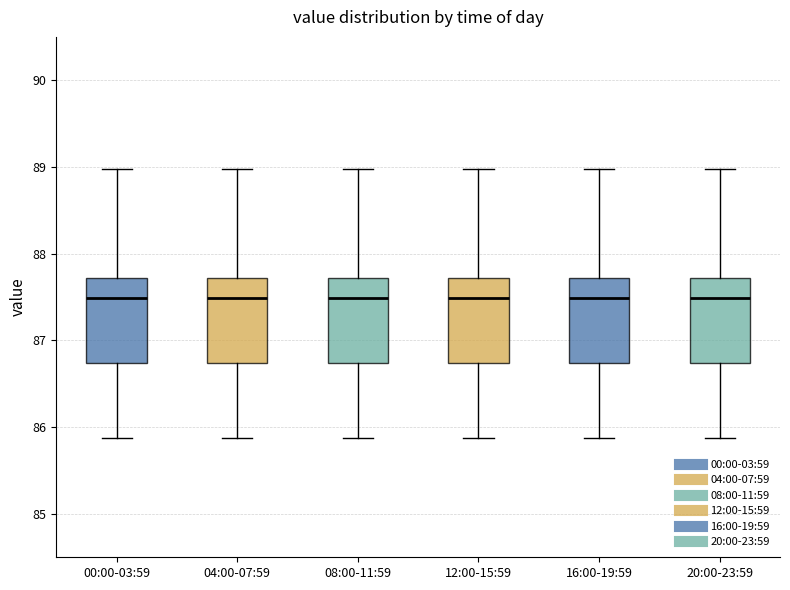

Reading left to right, read every box against the y-axis: the position of its median line, the range the box covers, and the ends of its whiskers. The values are not printed on the chart, so give them approximately, as read against the axis.

00:00-03:59: median 87.5, box 86.7 to 87.7, whiskers 85.9 to 89.0
04:00-07:59: median 87.5, box 86.7 to 87.7, whiskers 85.9 to 89.0
08:00-11:59: median 87.5, box 86.7 to 87.7, whiskers 85.9 to 89.0
12:00-15:59: median 87.5, box 86.7 to 87.7, whiskers 85.9 to 89.0
16:00-19:59: median 87.5, box 86.7 to 87.7, whiskers 85.9 to 89.0
20:00-23:59: median 87.5, box 86.7 to 87.7, whiskers 85.9 to 89.0